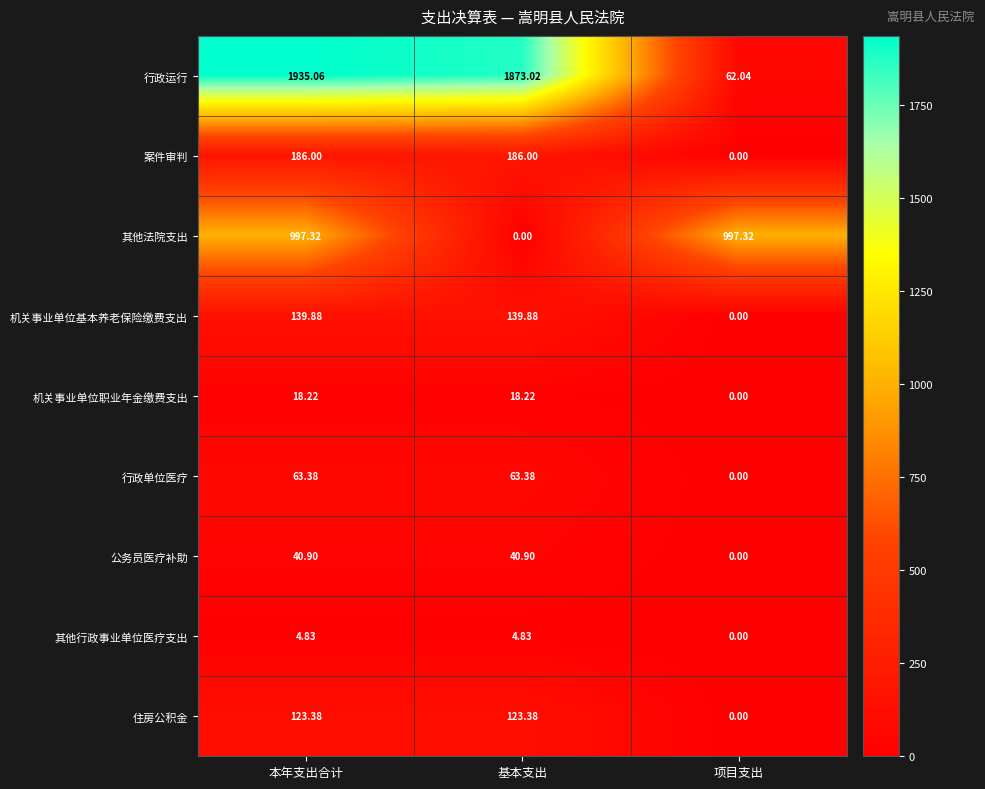

At which category is the sum across all series the highest?

本年支出合计